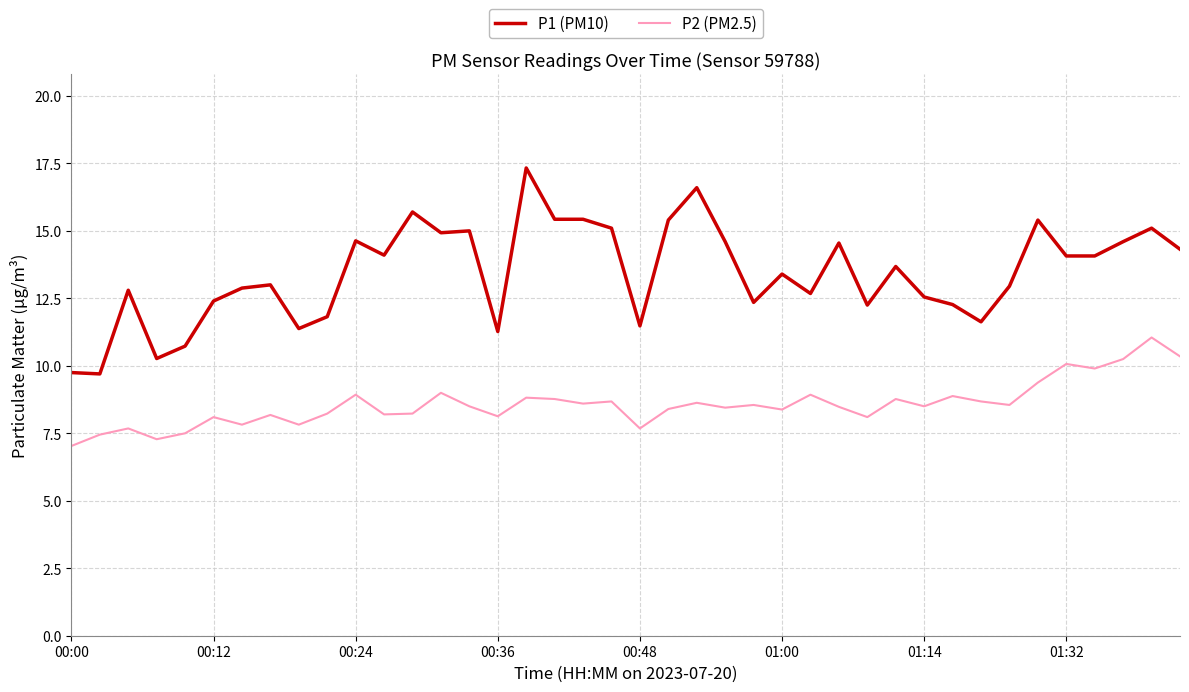

Which series has the widest spread of values?

P1 (PM10)